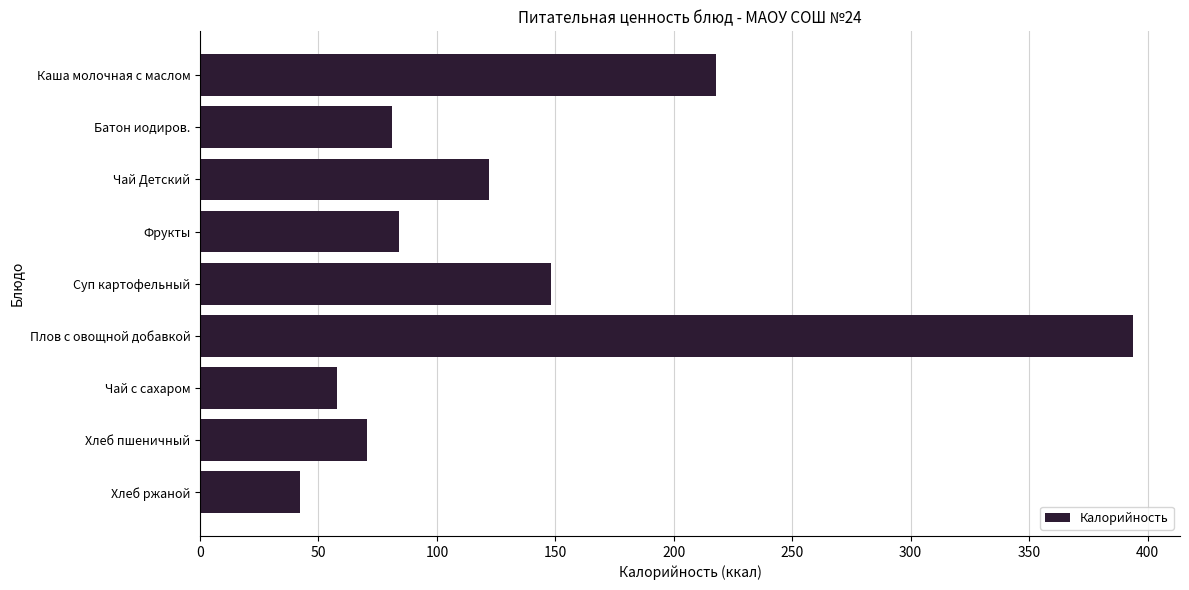

How many data points are less than 84?

4